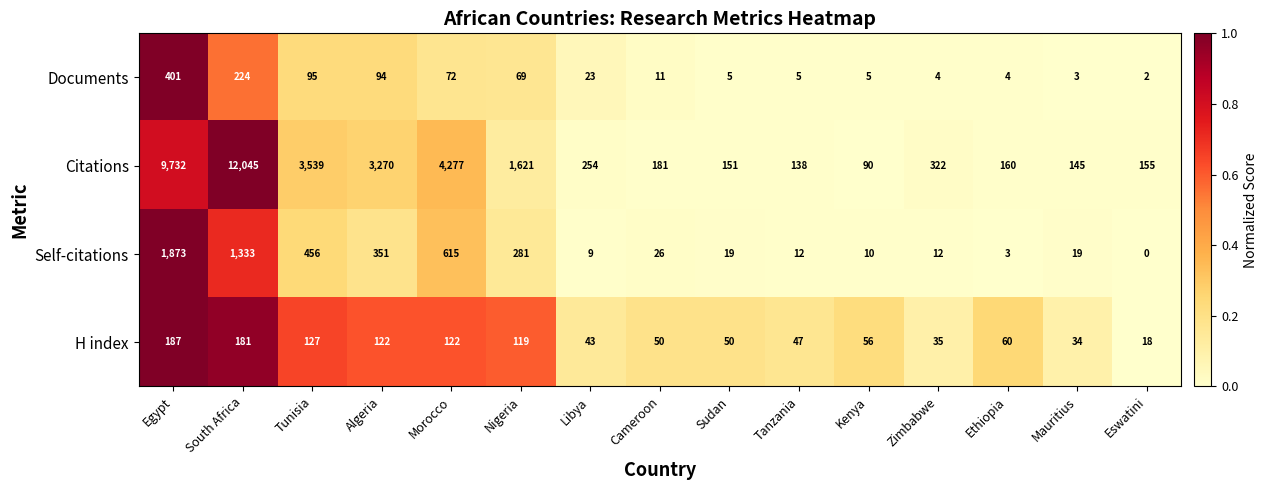

Rank the series at Morocco from highest to lowest value.

Citations, Self-citations, H index, Documents